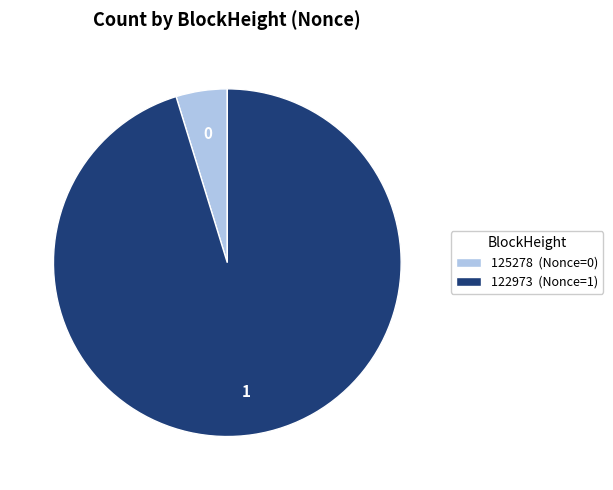

Combined, do 122973 (Nonce=1) and 125278 (Nonce=0) account for over 50%?

Yes